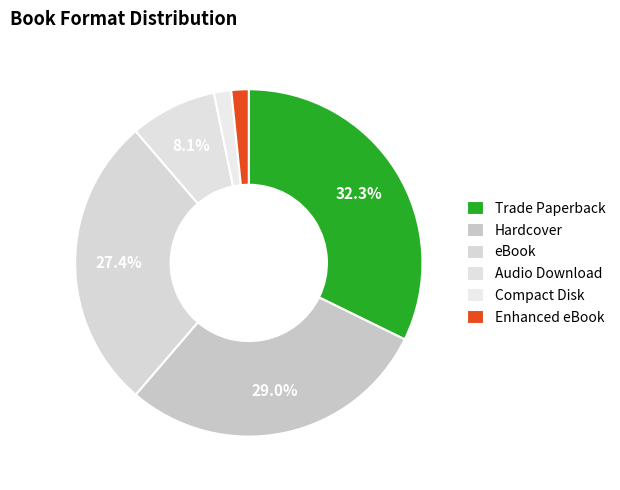

Which has a higher value, eBook or Enhanced eBook?

eBook